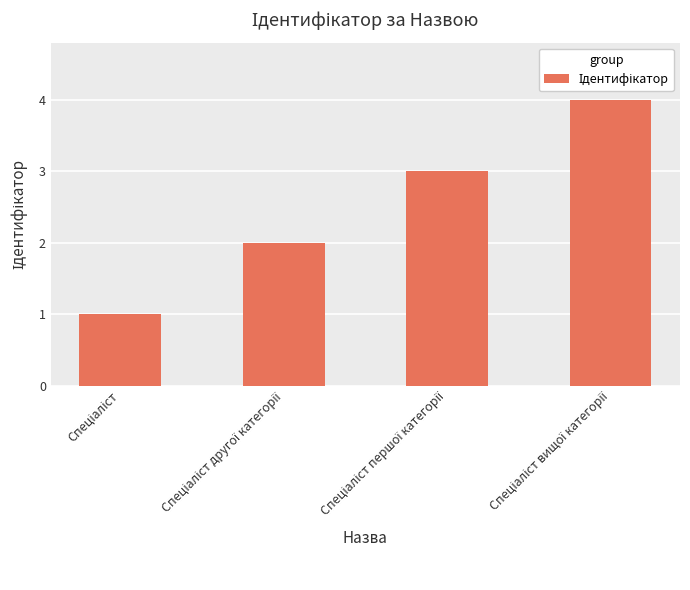

What is the greatest value displayed?

4